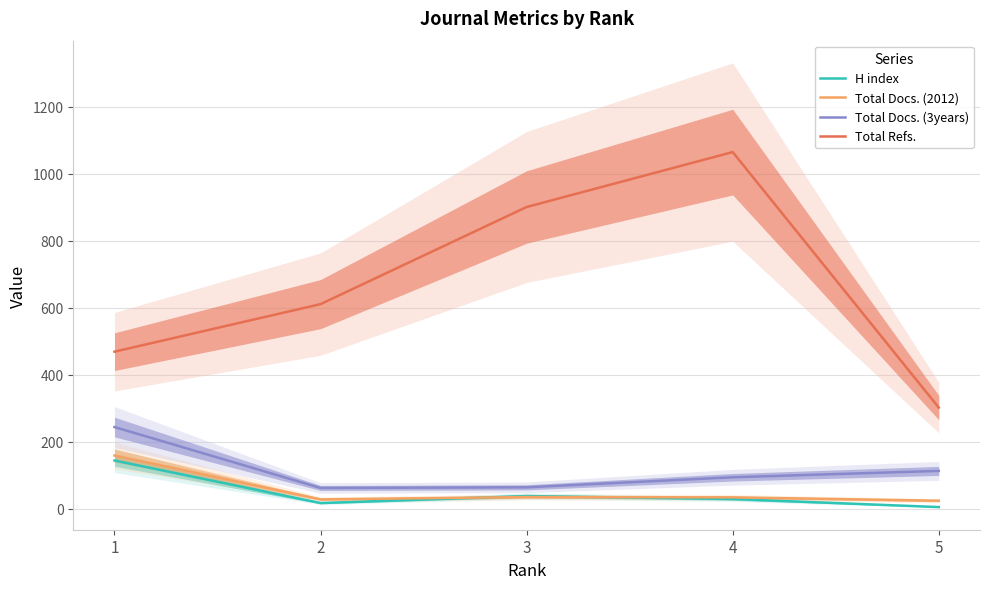

What is the average value of the Total Refs. series?

670